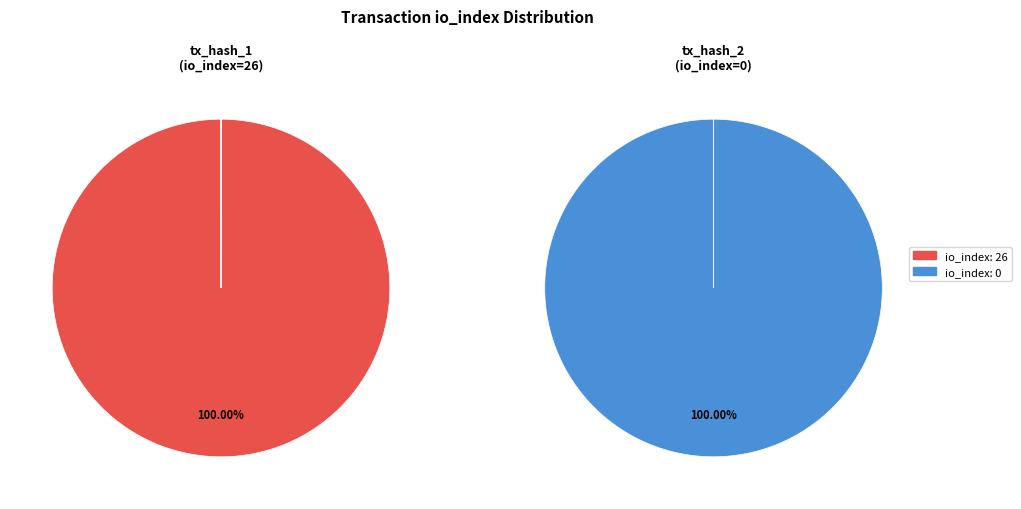

Which has a higher value, io_index_26 or io_index_0?

io_index_26